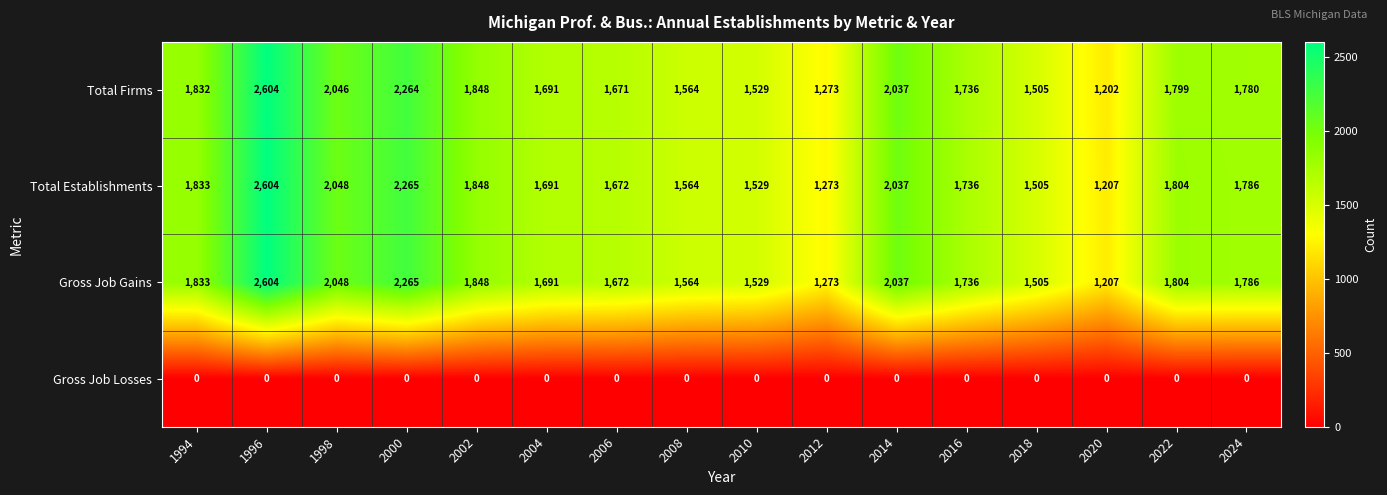

Rank the categories by Gross Job Gains value from highest to lowest.

1996, 2000, 1998, 2014, 2002, 1994, 2022, 2024, 2016, 2004, 2006, 2008, 2010, 2018, 2012, 2020